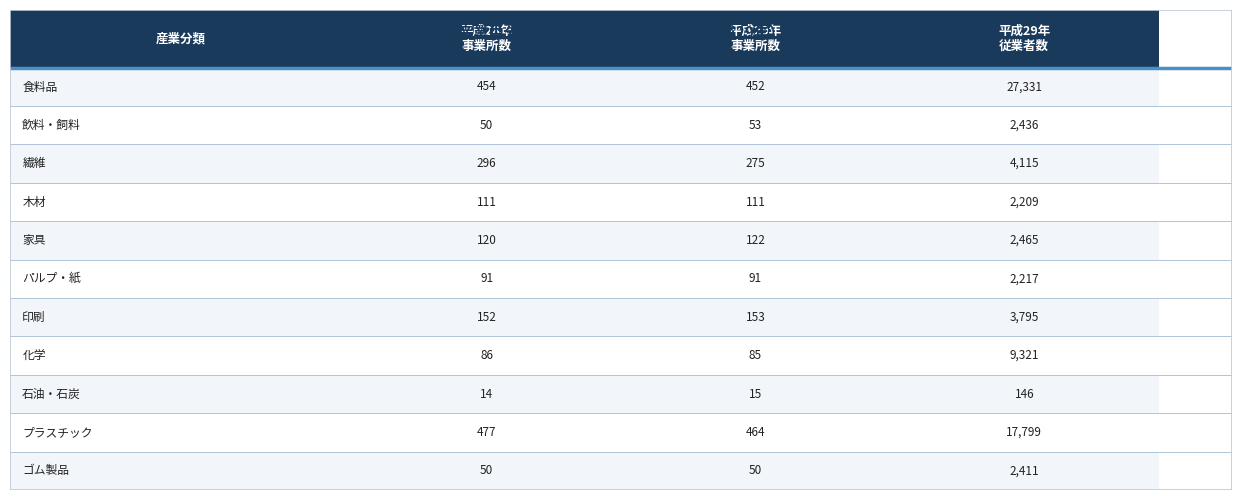

Reading left to right, list all the values displayed in this chart.

平成28年 事業所数: 454	50	296	111	120	91	152	86	14	477	50
平成29年 事業所数: 452	53	275	111	122	91	153	85	15	464	50
平成29年 従業者数: 27331	2436	4115	2209	2465	2217	3795	9321	146	17799	2411